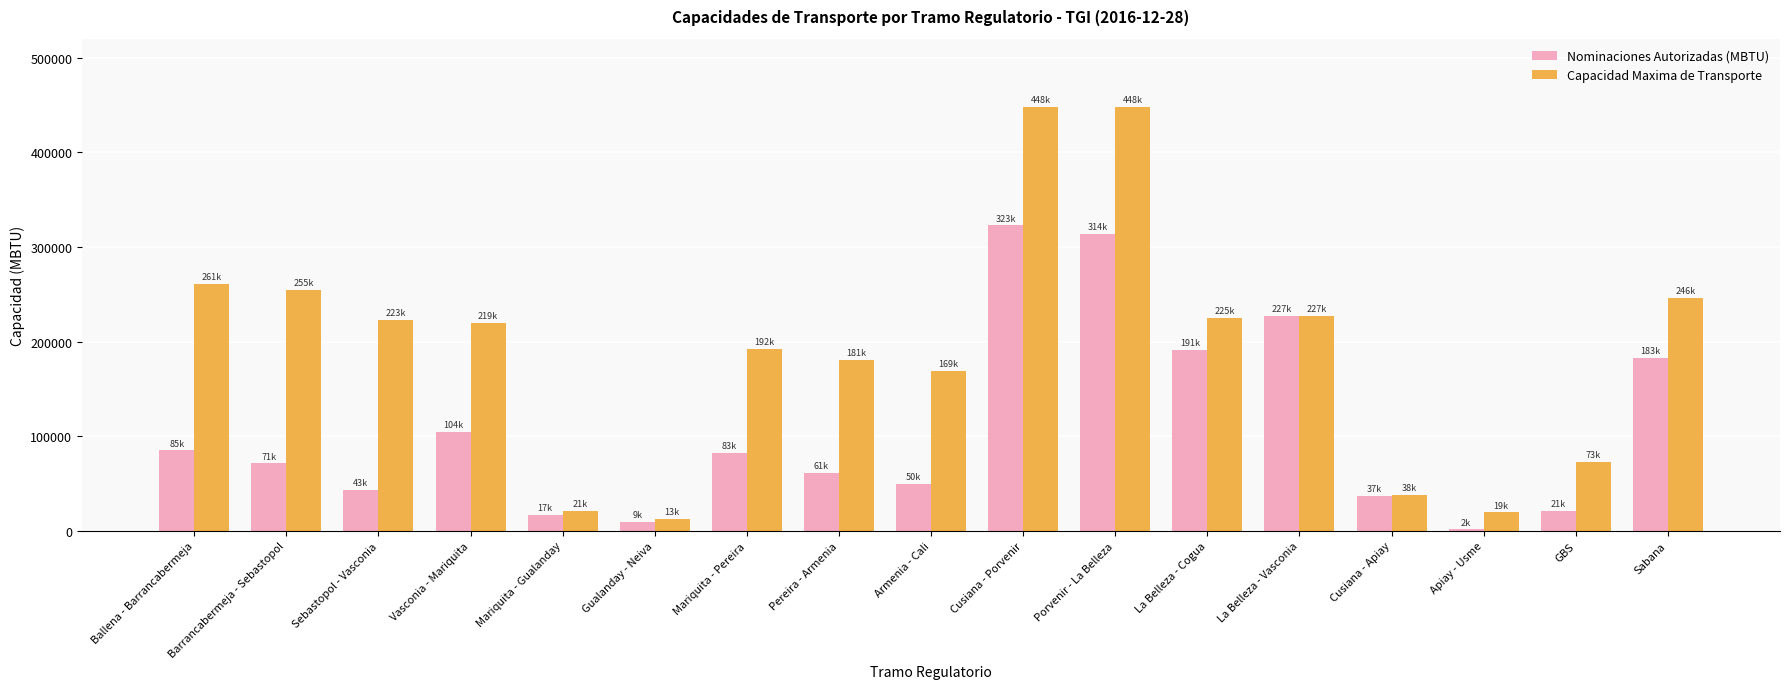

Rank the series by their maximum value, from highest to lowest.

Capacidad Maxima de Transporte, Nominaciones Autorizadas (MBTU)